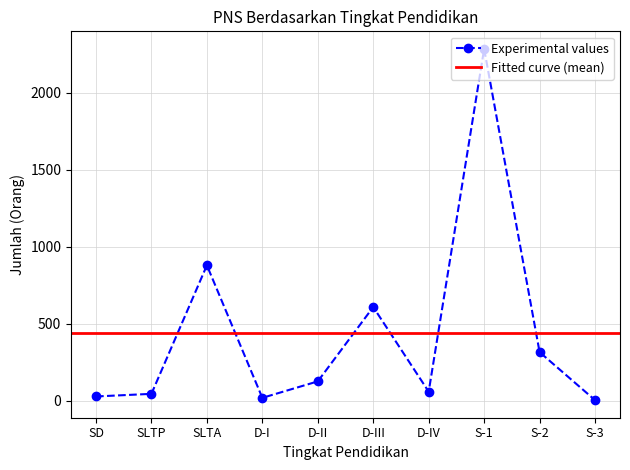

At which label is the value closest to 1144?

SLTA